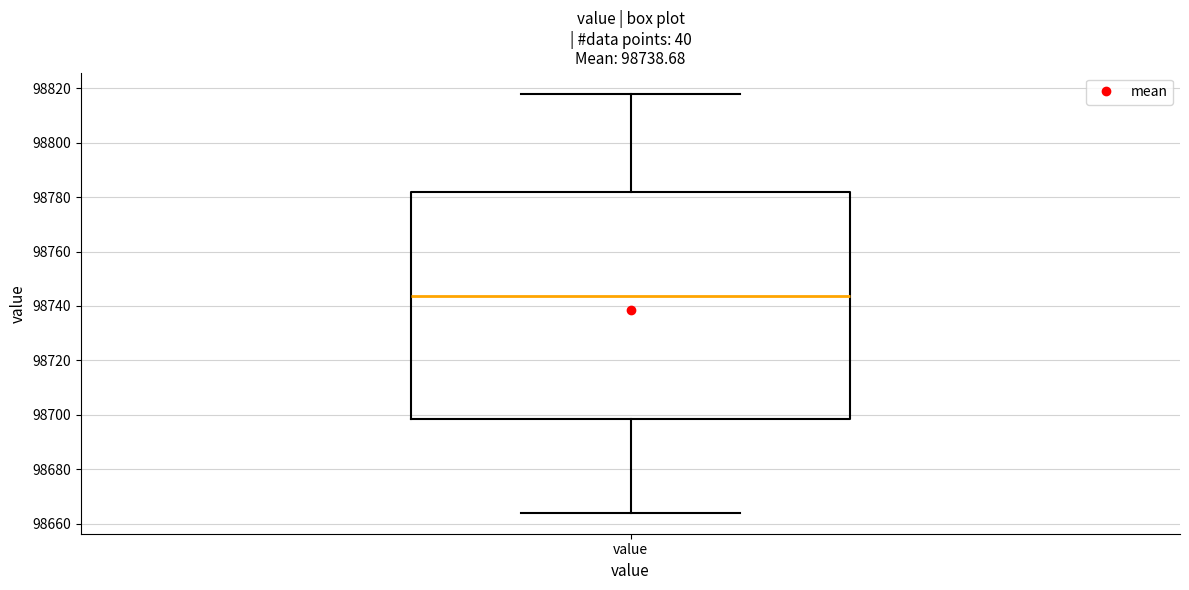

Read this box plot against the y-axis: the position of the median line, the range covered by the box, and the ends of both whiskers. The values are not printed on the chart, so give them approximately, as read against the axis.

median 98744, box 98698 to 98782, whiskers 98664 to 98818